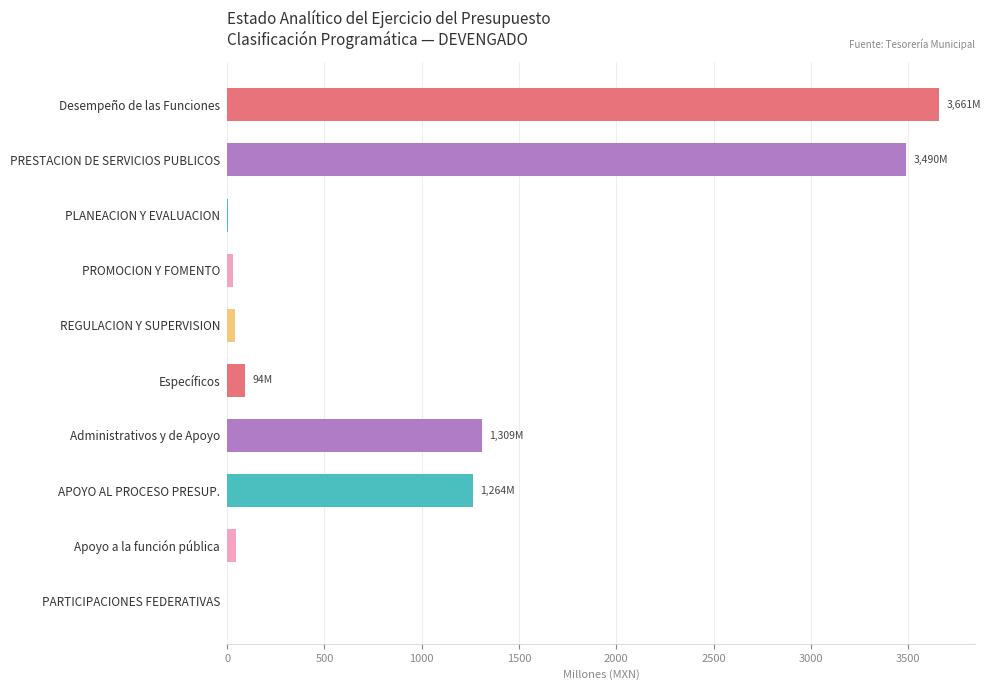

What is the change in value from Específicos to APOYO AL PROCESO PRESUP.?

+1169.7